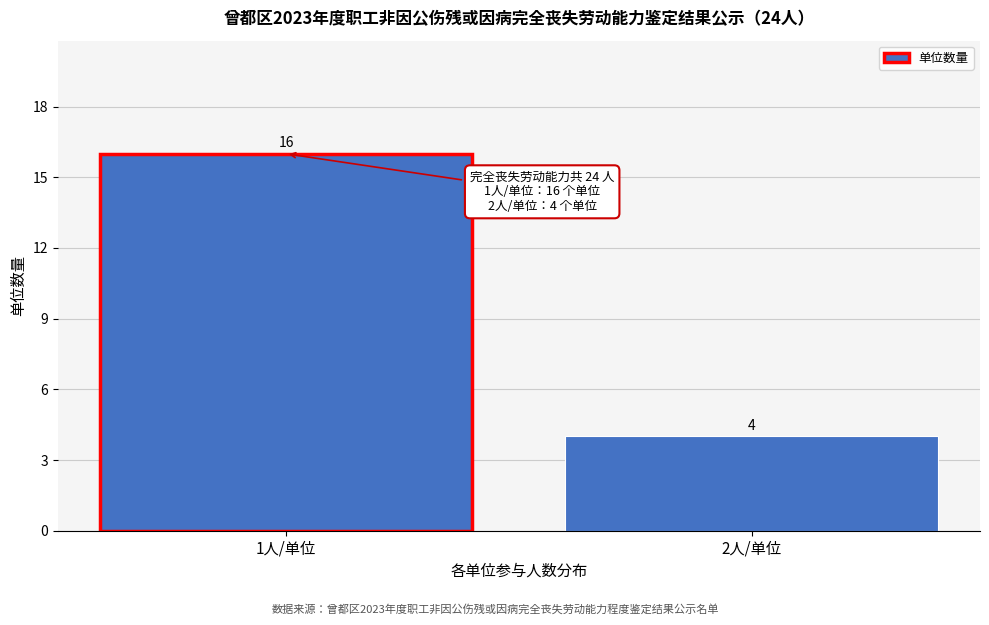

Reading right to left, list all the values displayed in this chart.

4	16